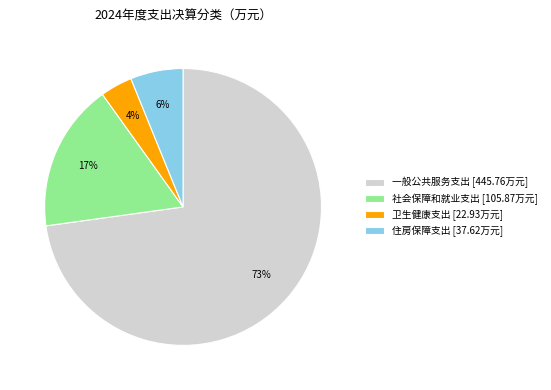

Is 一般公共服务支出 the majority of the pie?

Yes